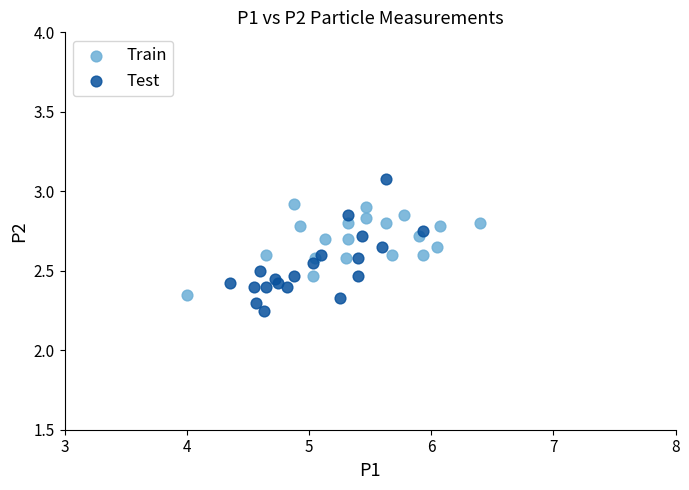

Which series has the largest Y range (max minus min)?

Test